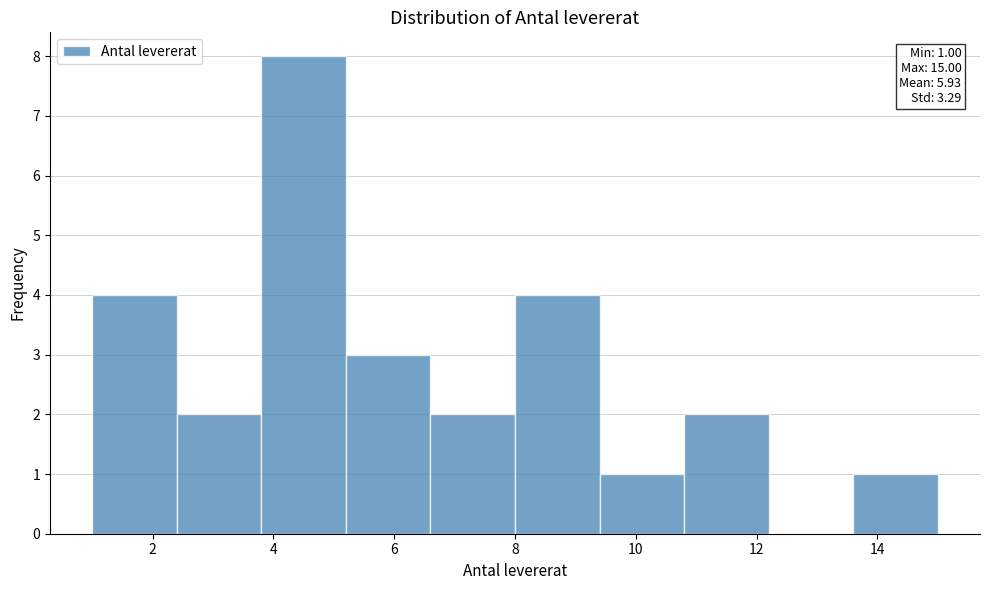

Which range on the x-axis has the tallest bar?

3.8 to 5.2